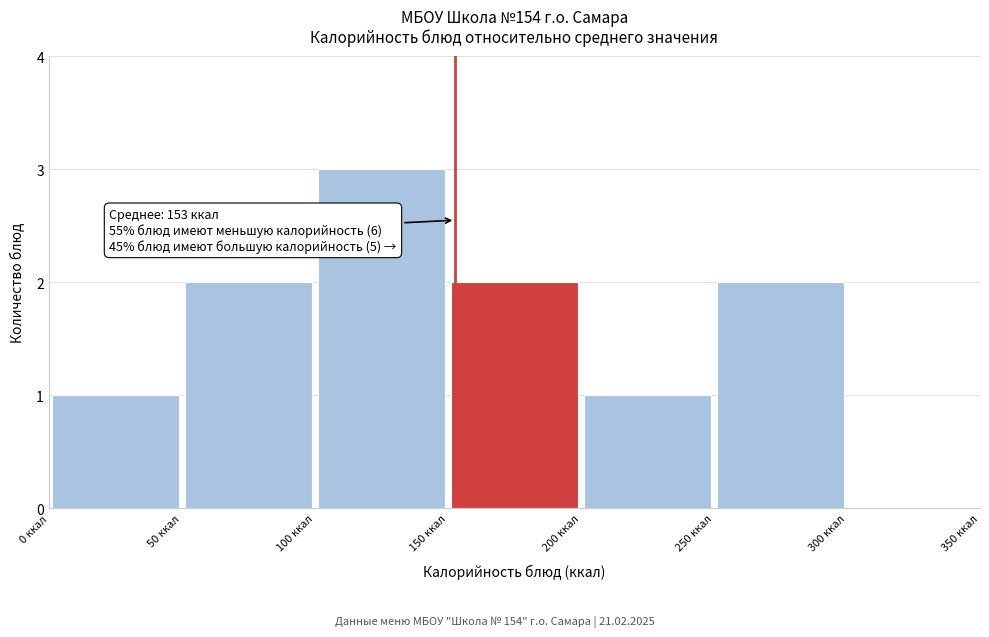

Which range on the x-axis has the tallest bar?

100 to 150